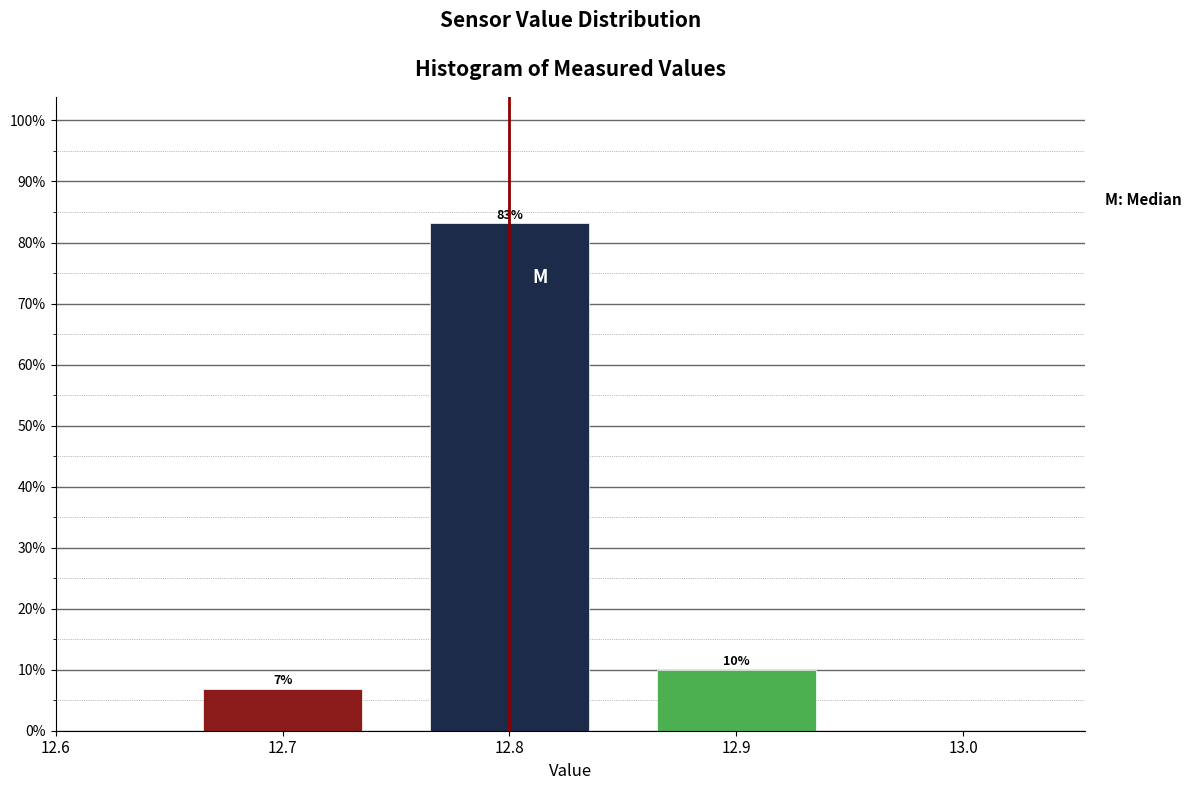

Which range on the x-axis has the tallest bar?

12.75 to 12.85